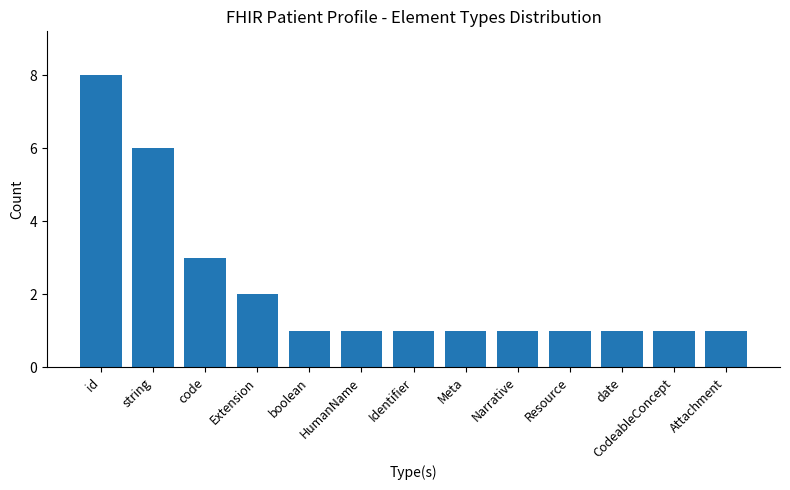

Does the chart contain stacked bars?

No